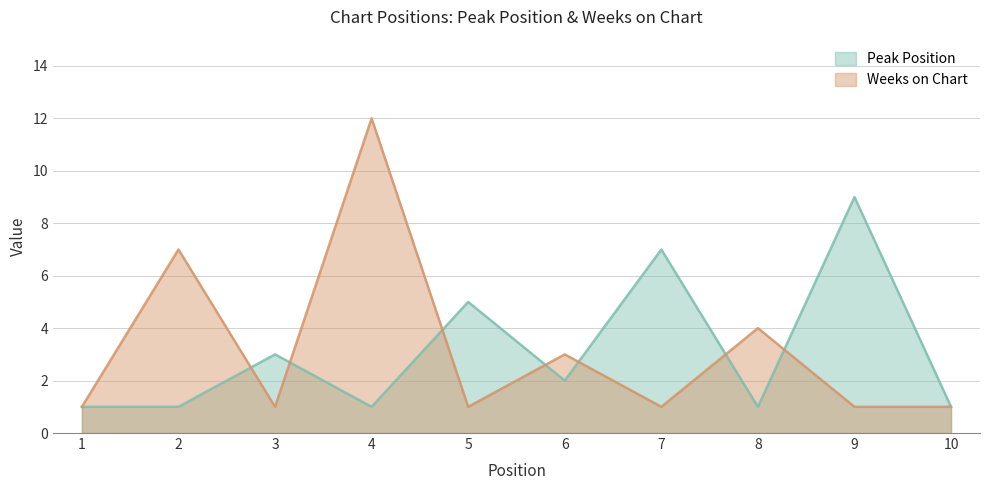

What is the highest value of the Weeks on Chart series?

12